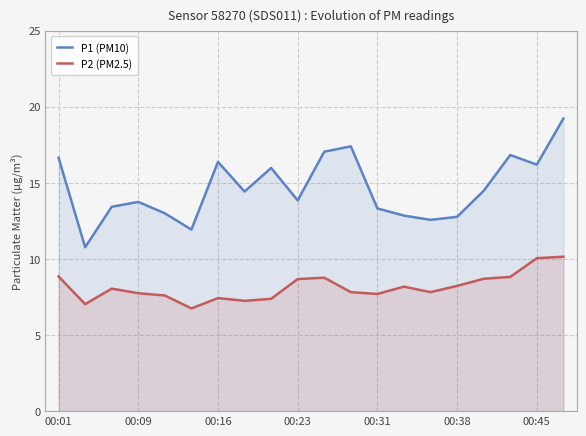

What is the maximum value shown in the chart?

19.2